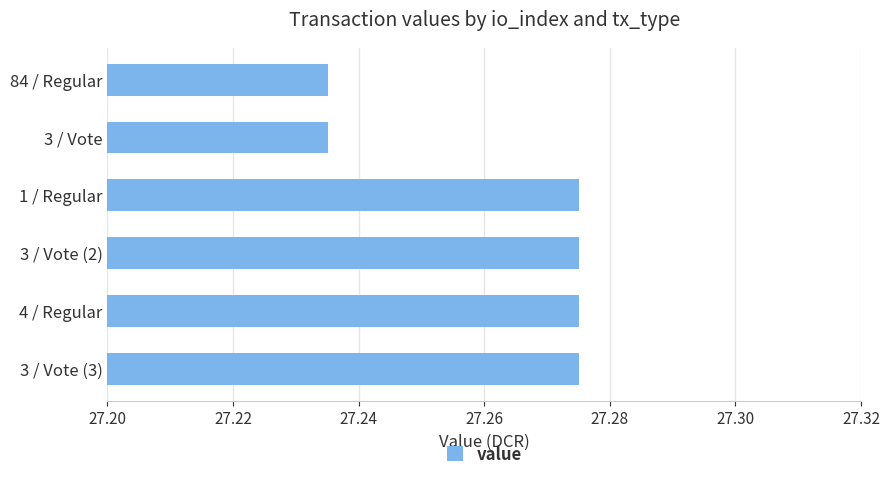

Which has a higher value, 3 / Vote (3) or 84 / Regular?

3 / Vote (3)